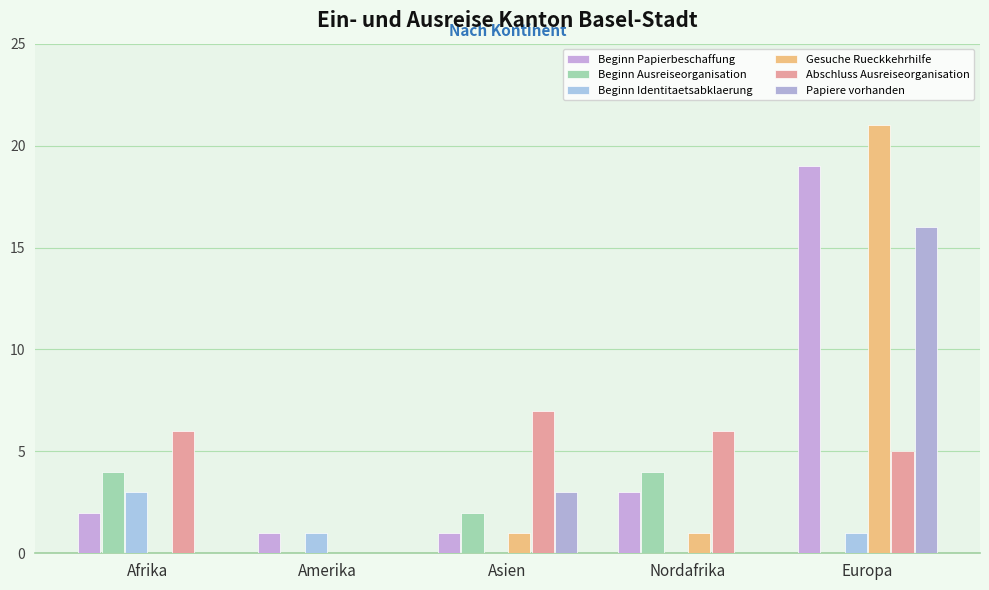

How many series are shown in this chart?

6